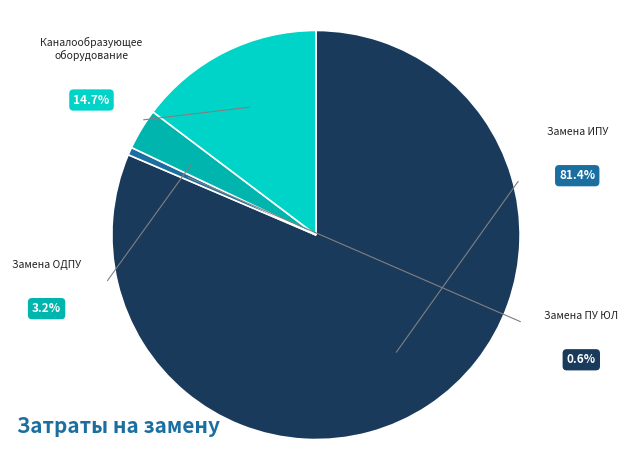

How many segments does this pie chart have?

4